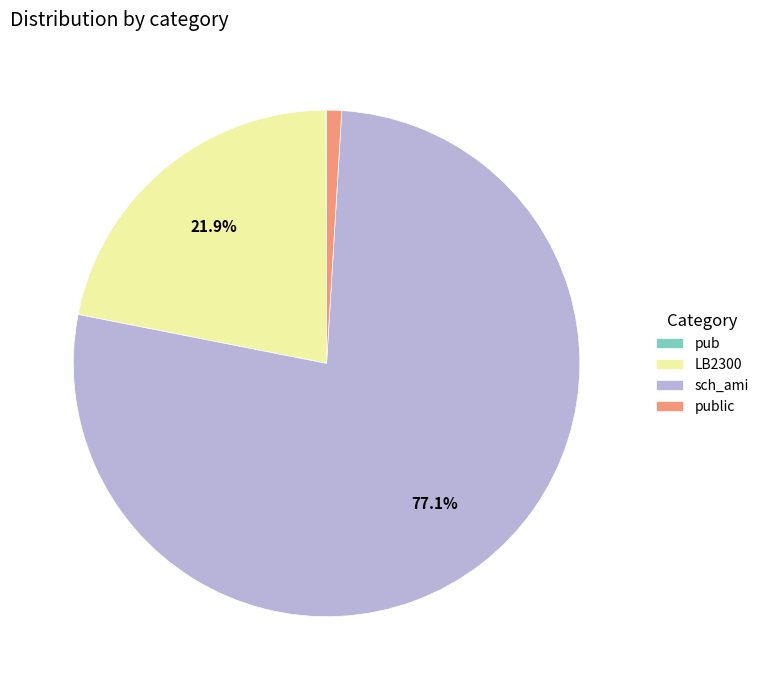

What portion of the pie excludes sch_ami?

22.9%